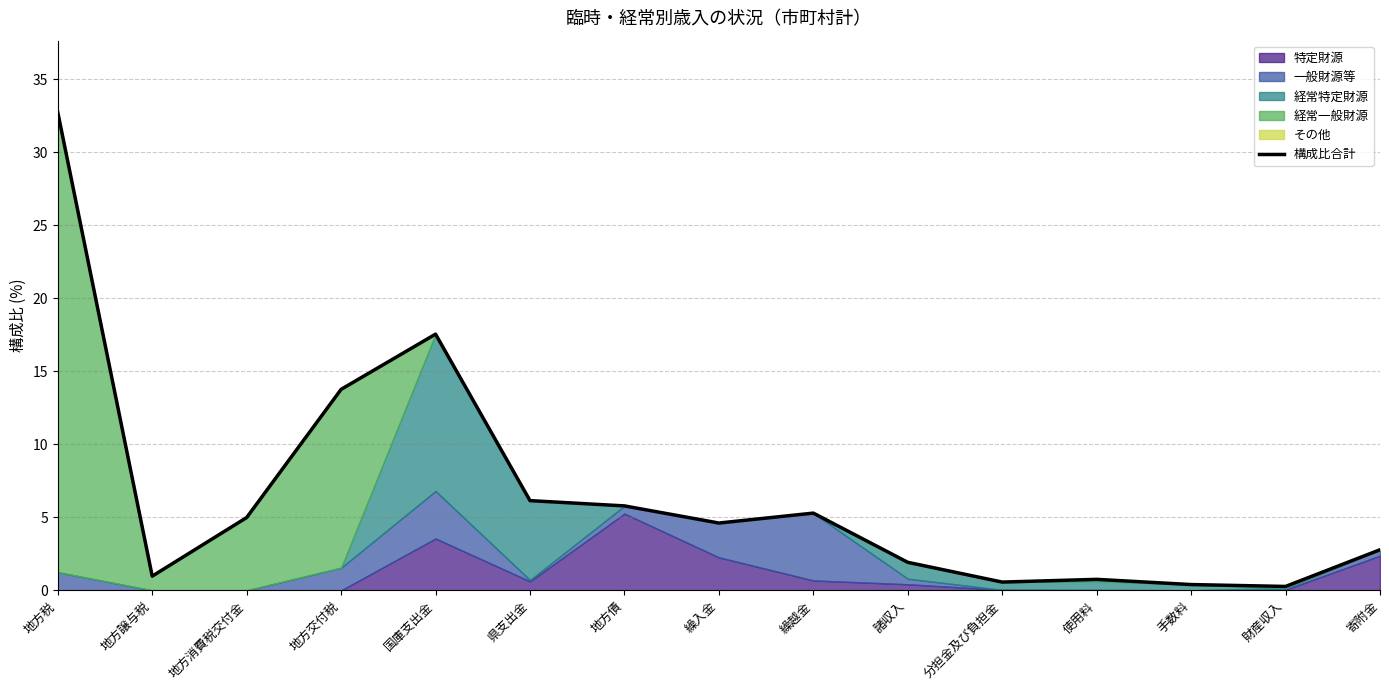

Reading left to right, transcribe all the data shown in this chart.

地方税=32.7	地方譲与税=1.0	地方消費税交付金=5.0	地方交付税=13.8	国庫支出金=17.5	県支出金=6.1	地方債=5.8	繰入金=4.6	繰越金=5.3	諸収入=1.9	分担金及び負担金=0.6	使用料=0.8	手数料=0.4	財産収入=0.3	寄附金=2.8